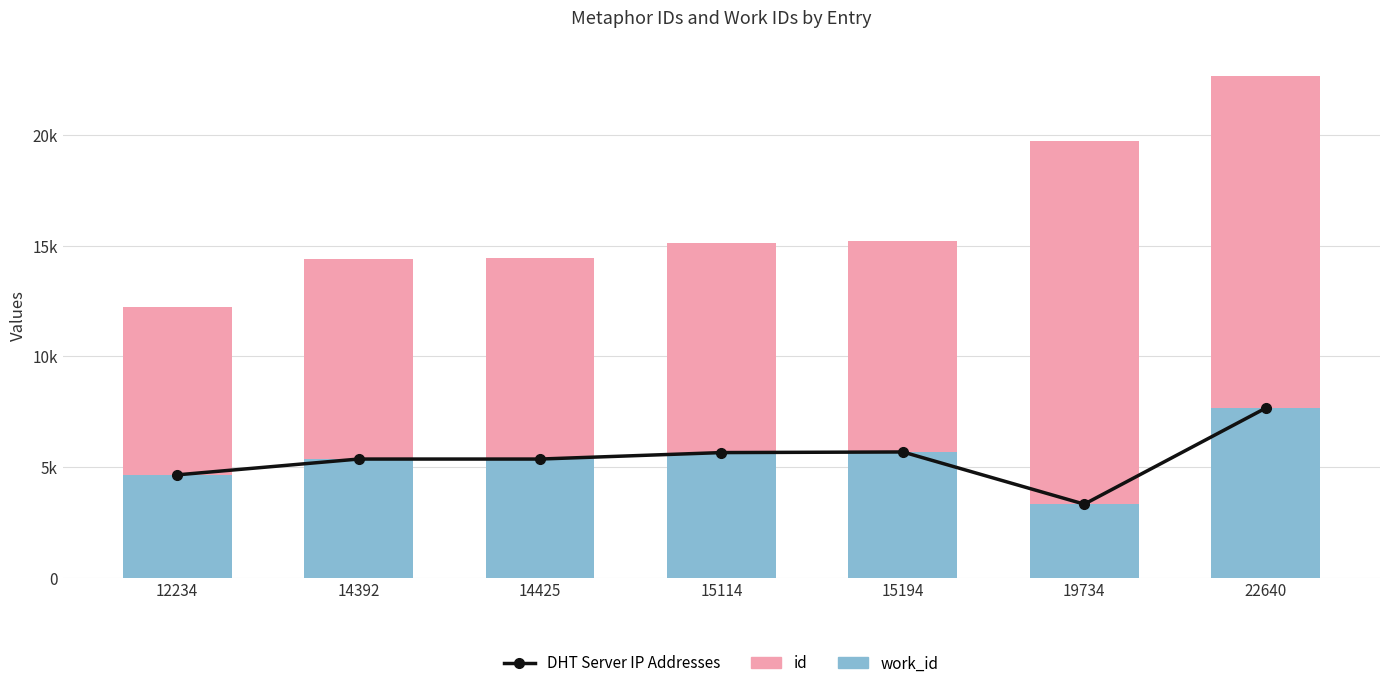

Which has a higher value, 15194 or 22640?

22640